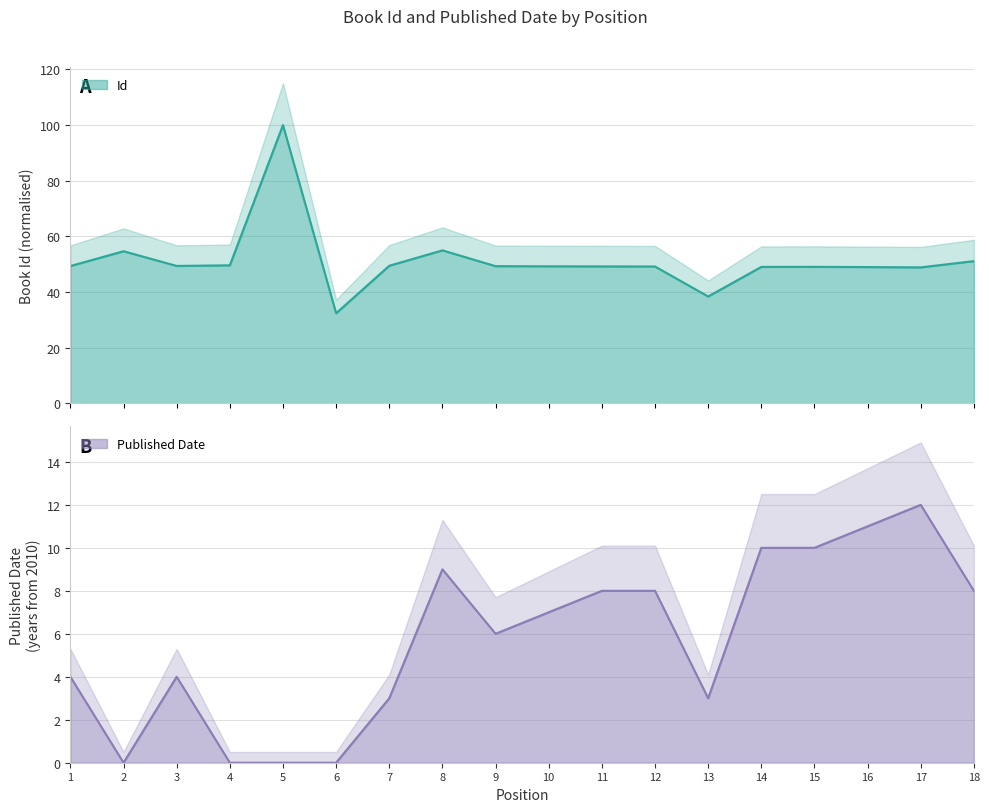

Where is the first local maximum for Published Date?

3